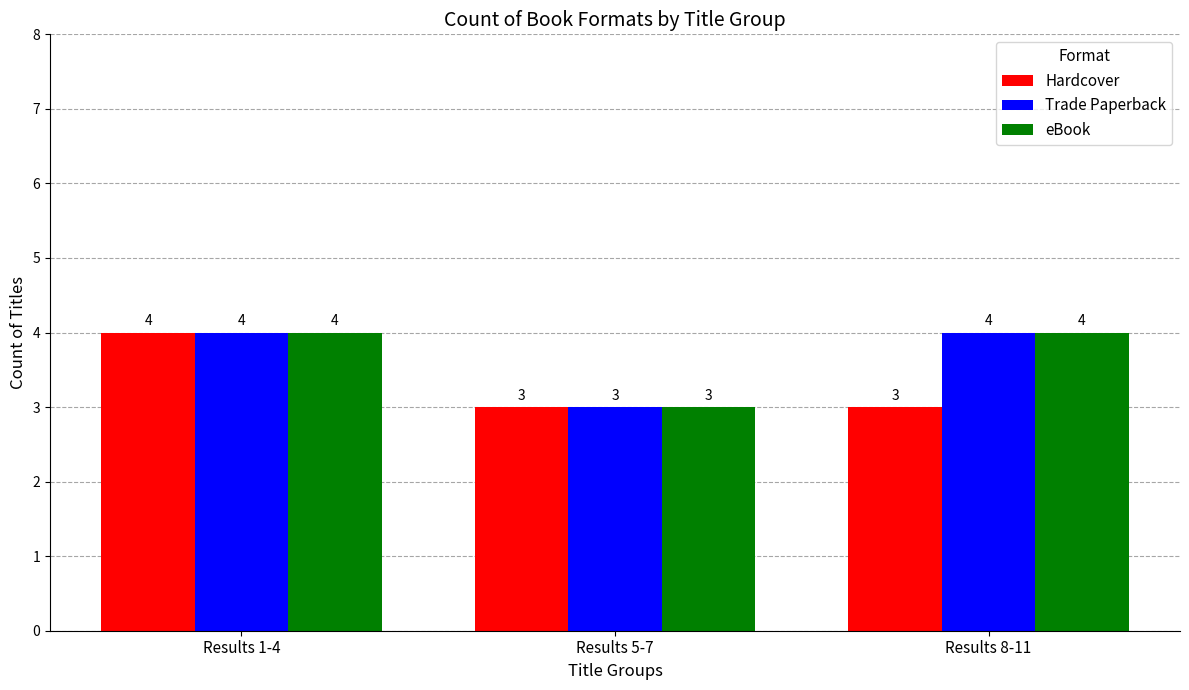

What value does the Trade Paperback series have at Results 8-11?

4